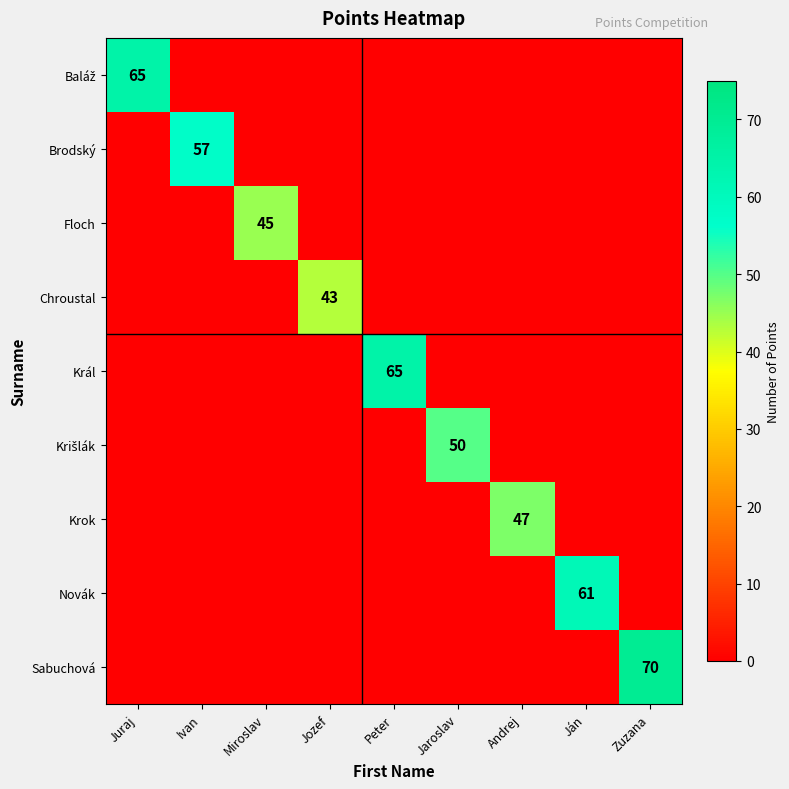

At which category is the sum across all series the highest?

Zuzana